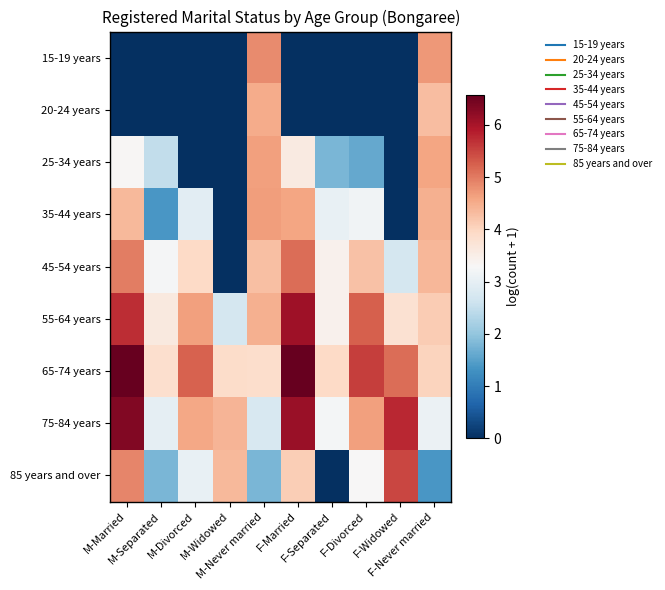

Which series has the largest range (max minus min)?

85 years and over